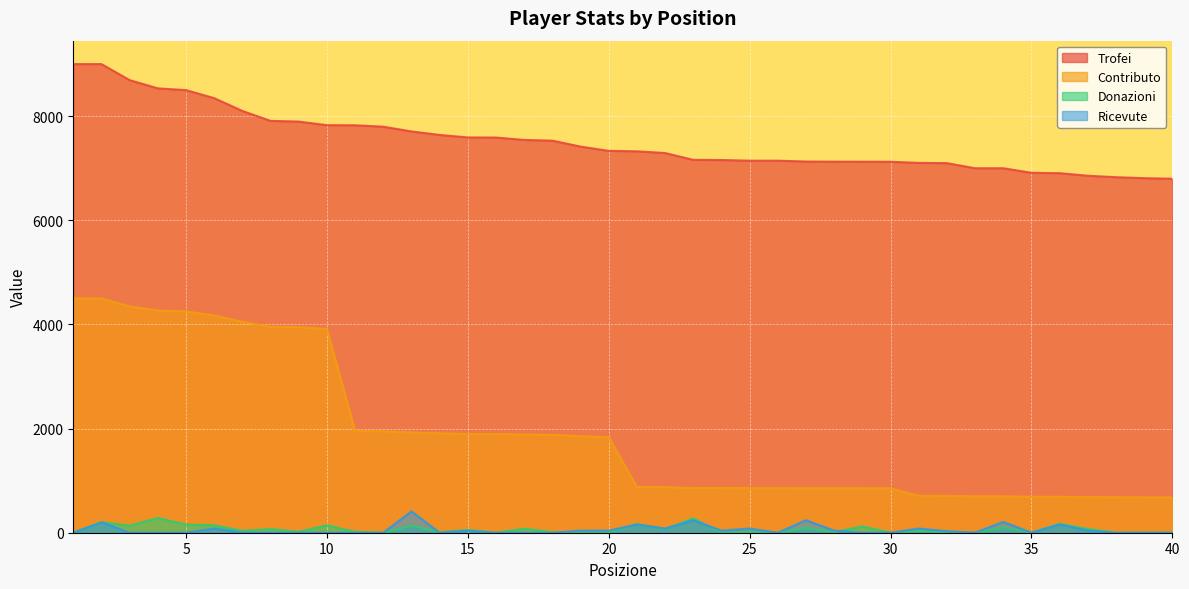

Which category has the highest value across all series?

1